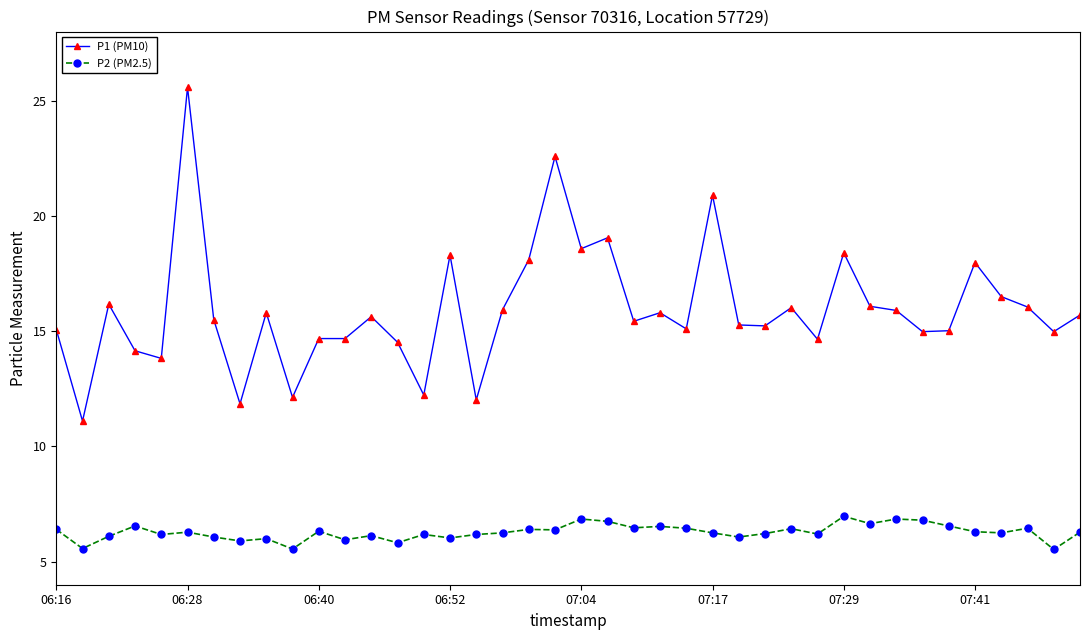

List the series in order of their overall mean, highest first.

P1 (PM10), P2 (PM2.5)